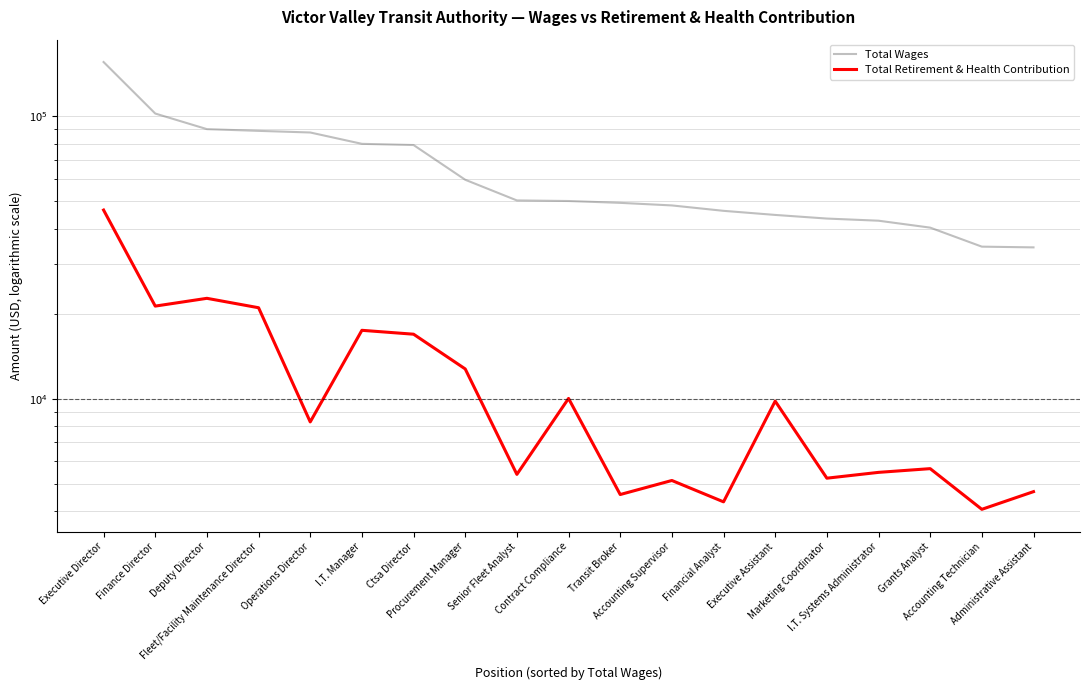

Reading left to right, what are all the values shown in this chart?

Total Wages: Executive Director=155416	Finance Director=102142	Deputy Director=89942	Fleet/Facility Maintenance Director=88686	Operations Director=87517	I.T. Manager=79784	Ctsa Director=79015	Procurement Manager=59536	Senior Fleet Analyst=50303	Contract Compliance=50065	Transit Broker=49322	Accounting Supervisor=48295	Financial Analyst=46214	Executive Assistant=44698	Marketing Coordinator=43395	I.T. Systems Administrator=42643	Grants Analyst=40302	Accounting Technician=34515	Administrative Assistant=34309
Total Retirement & Health Contribution: Executive Director=46508	Finance Director=21260	Deputy Director=22652	Fleet/Facility Maintenance Director=20979	Operations Director=8272	I.T. Manager=17453	Ctsa Director=16908	Procurement Manager=12739	Senior Fleet Analyst=5394	Contract Compliance=10017	Transit Broker=4577	Accounting Supervisor=5132	Financial Analyst=4312	Executive Assistant=9799	Marketing Coordinator=5229	I.T. Systems Administrator=5483	Grants Analyst=5652	Accounting Technician=4057	Administrative Assistant=4686